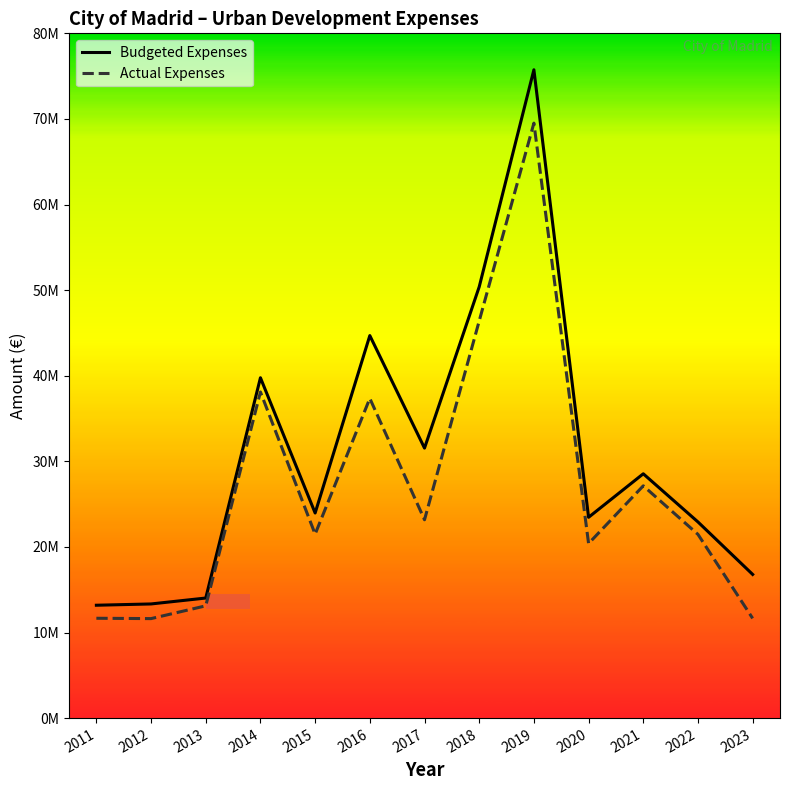

True or false: Budgeted Expenses has more than 0 points higher than both neighbors.

True